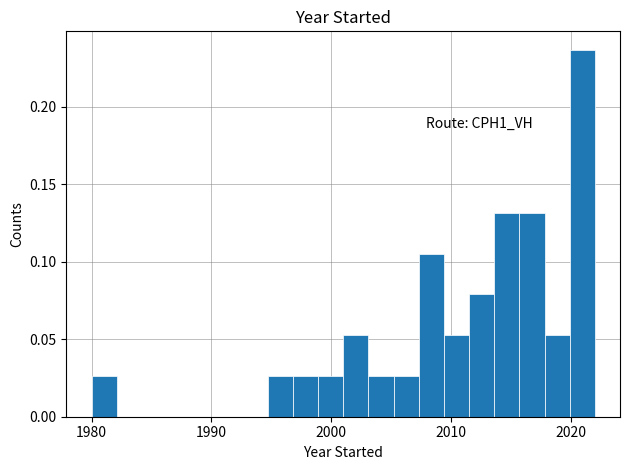

Around what value on the x-axis is the tallest bar? Give the approximate position of its centre, as read against the axis.

2021